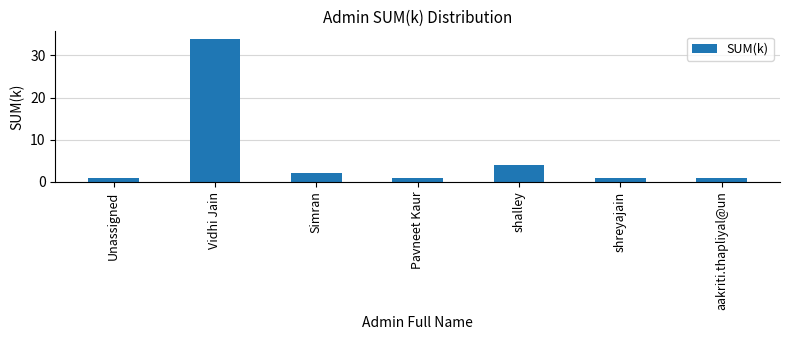

What is the maximum value shown in the chart?

34